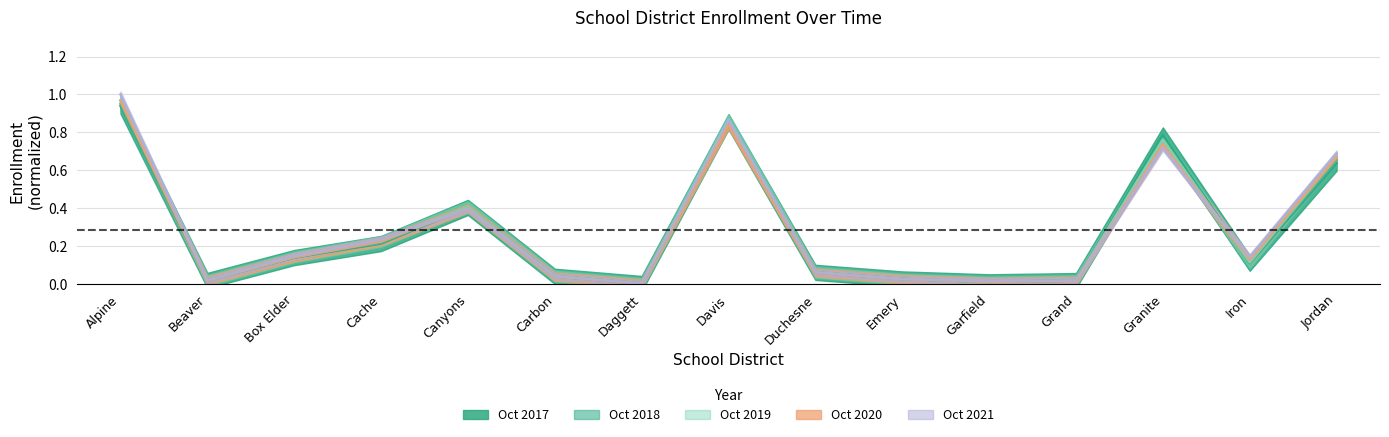

How many intersections are there between Oct 2020 and Oct 2021?

6